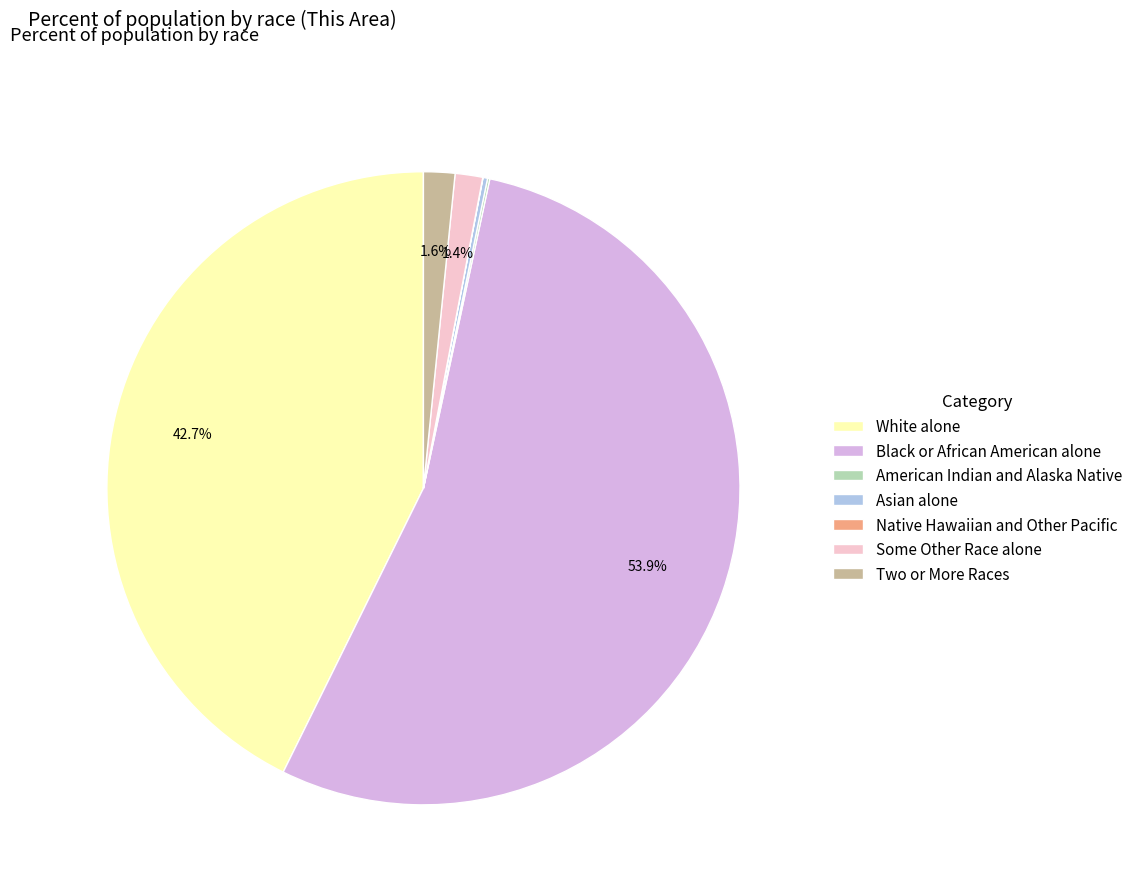

To the nearest percent, what portion does Some Other Race alone represent?

1%